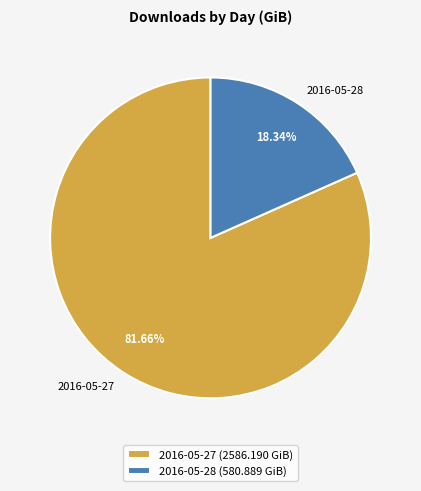

Combined, do 2016-05-28 and 2016-05-27 account for over 50%?

Yes